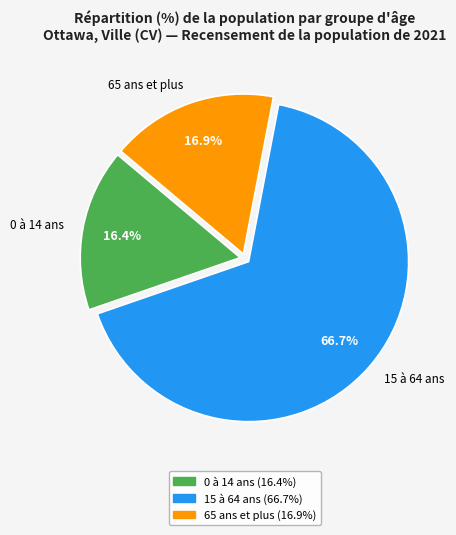

Do 0 à 14 ans and 65 ans et plus together represent more than half of the pie?

No